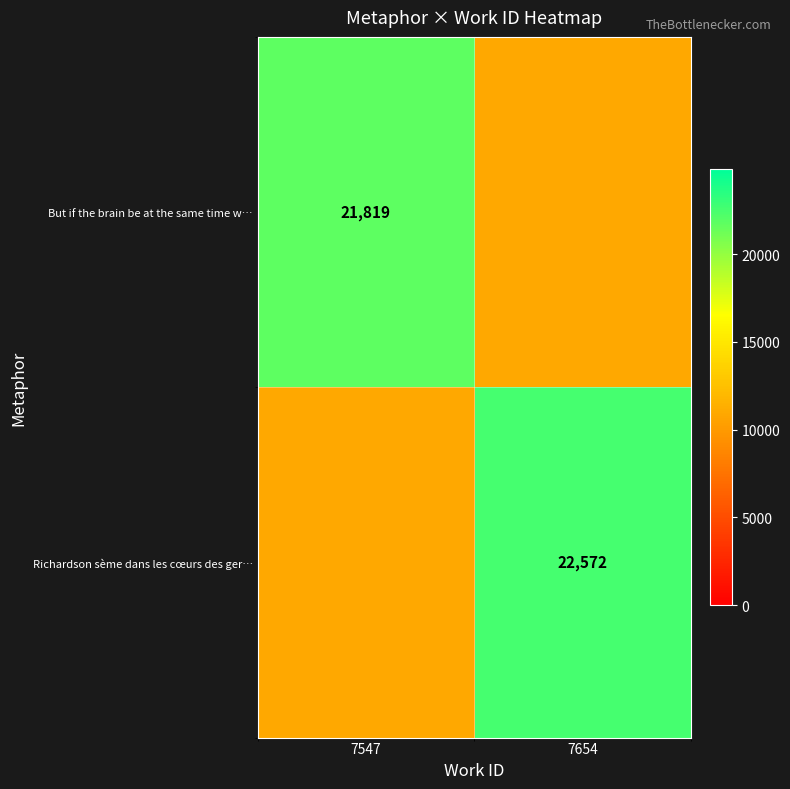

The value of Richardson sème dans les cœurs des ger… at 7654 is 22572.0. True or false?

True